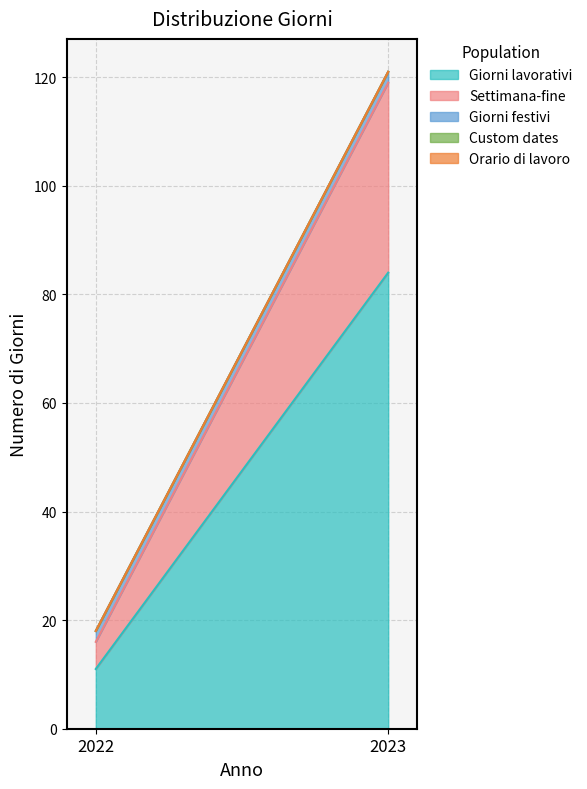

Which category has the lowest value across all series?

2022